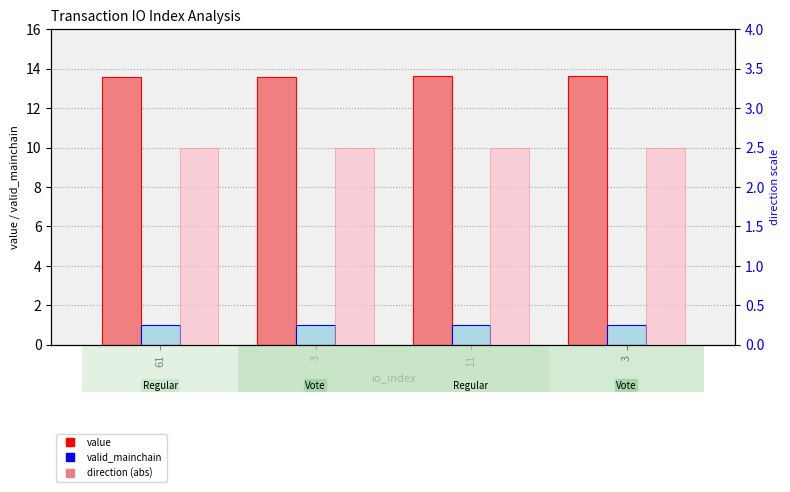

What is the sum of all valid_mainchain values?

4.0